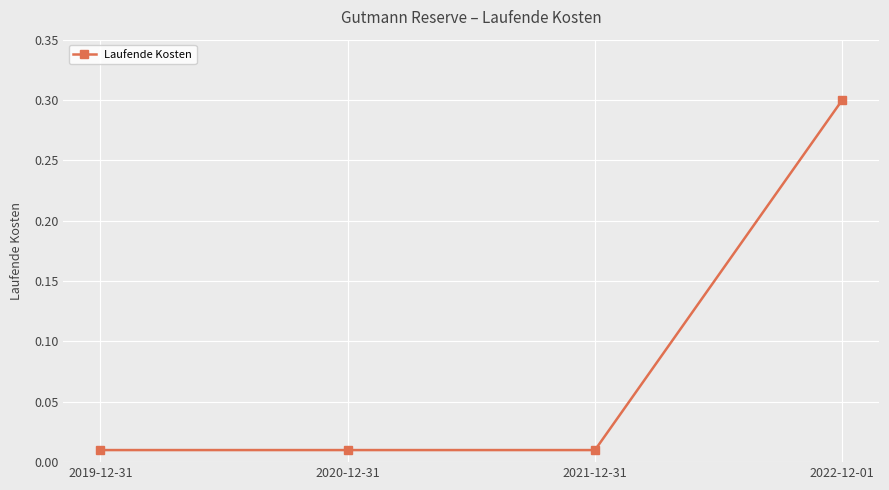

Which has a higher value, 2022-12-01 or 2020-12-31?

2022-12-01